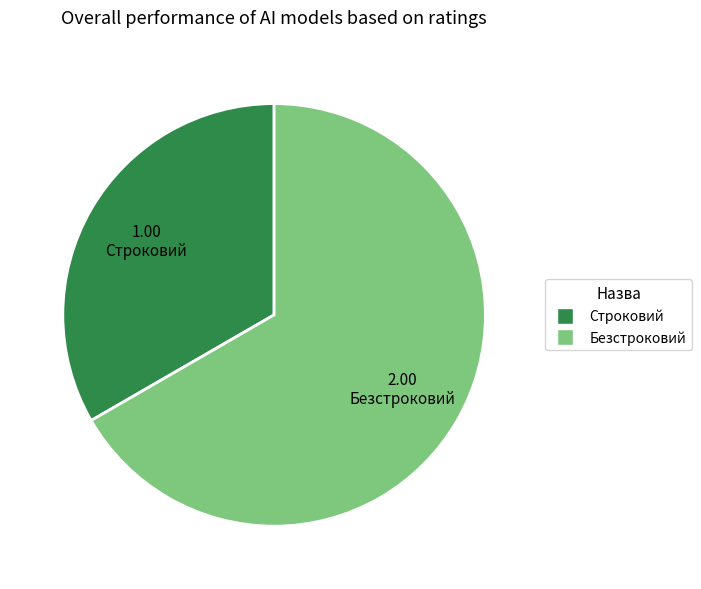

True or false: Безстроковий accounts for 60% of the total.

False